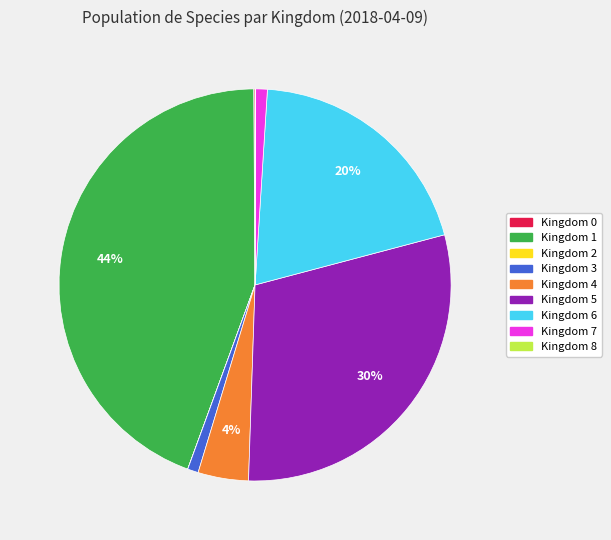

Does any single category account for the majority?

No